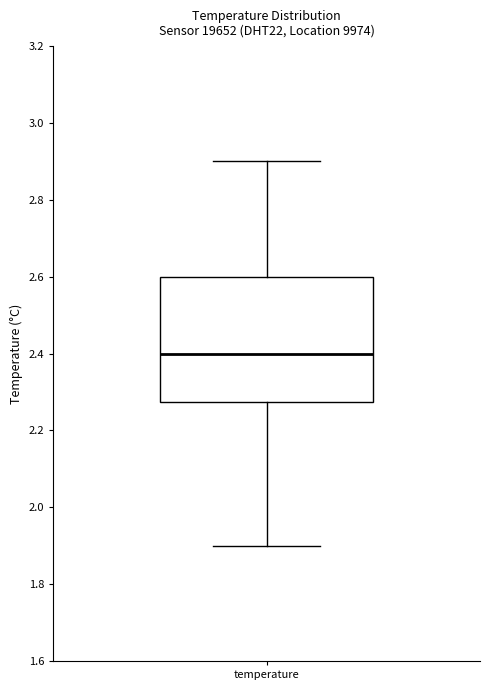

Read this box plot against the y-axis: the position of the median line, the range covered by the box, and the ends of both whiskers. The values are not printed on the chart, so give them approximately, as read against the axis.

median 2.40, box 2.28 to 2.60, whiskers 1.90 to 2.90